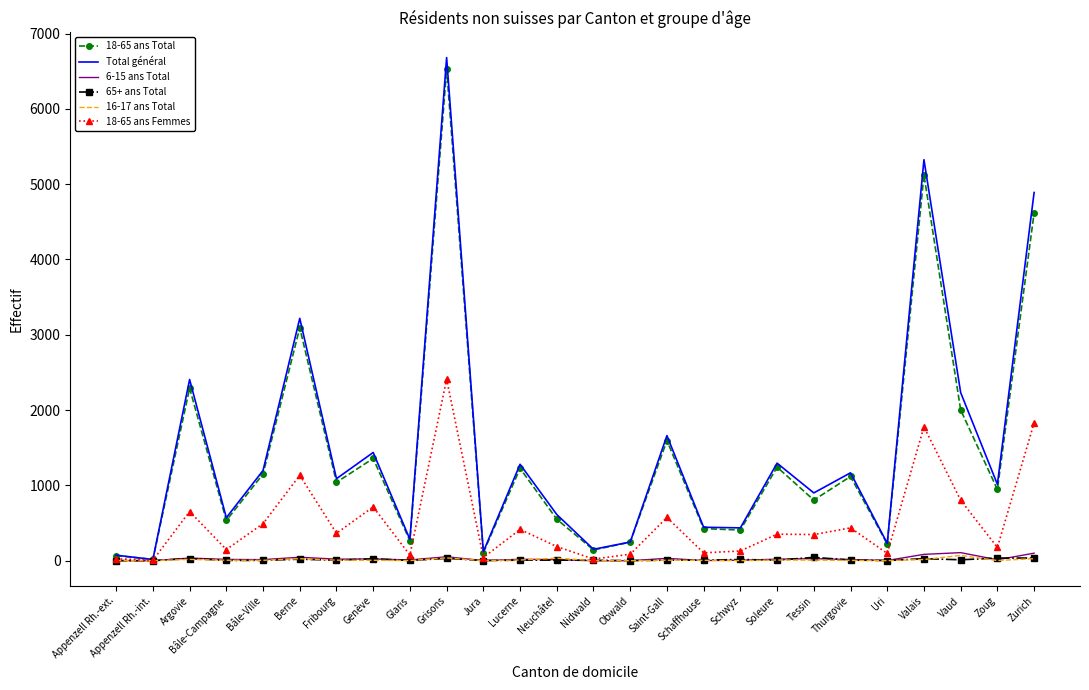

What are all the series names shown in the legend?

18-65 ans Total, Total général, 6-15 ans Total, 65+ ans Total, 16-17 ans Total, 18-65 ans Femmes